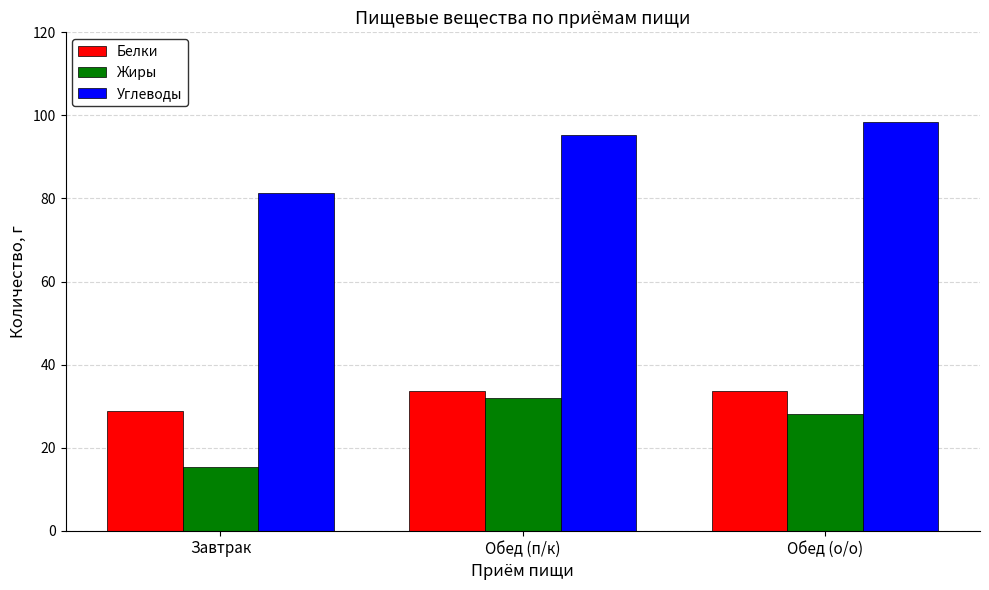

Reading left to right, list all the values displayed in this chart.

Белки: 28.8	33.7	33.7
Жиры: 15.3	32.0	28.1
Углеводы: 81.4	95.2	98.5